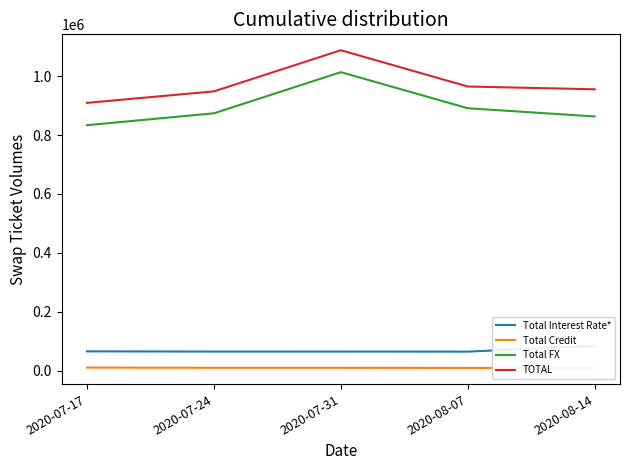

Which series changed the most between 2020-07-31 and 2020-08-07?

TOTAL